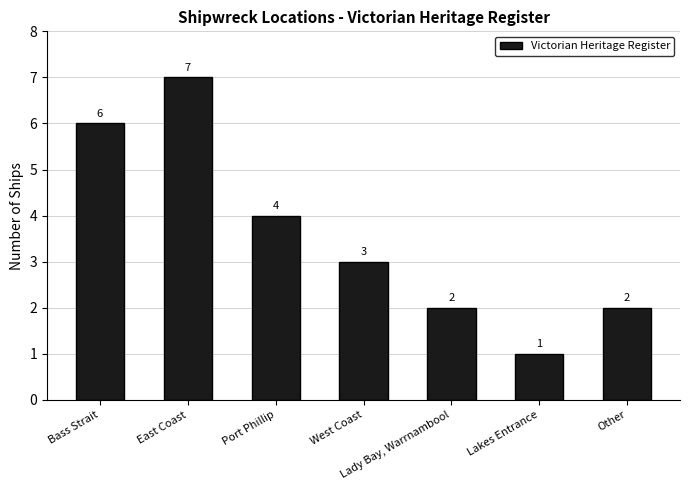

What is the label of the 5th bar from the left?

Lady Bay, Warrnambool